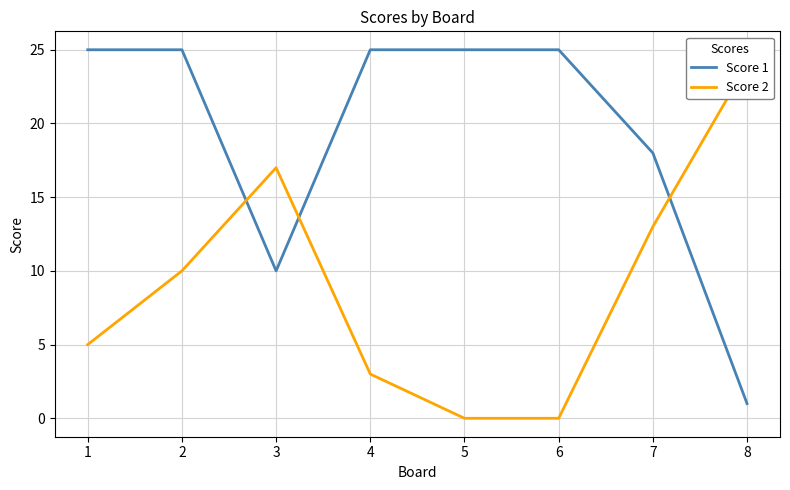

Rank the series by their average value, from lowest to highest.

Score 2, Score 1